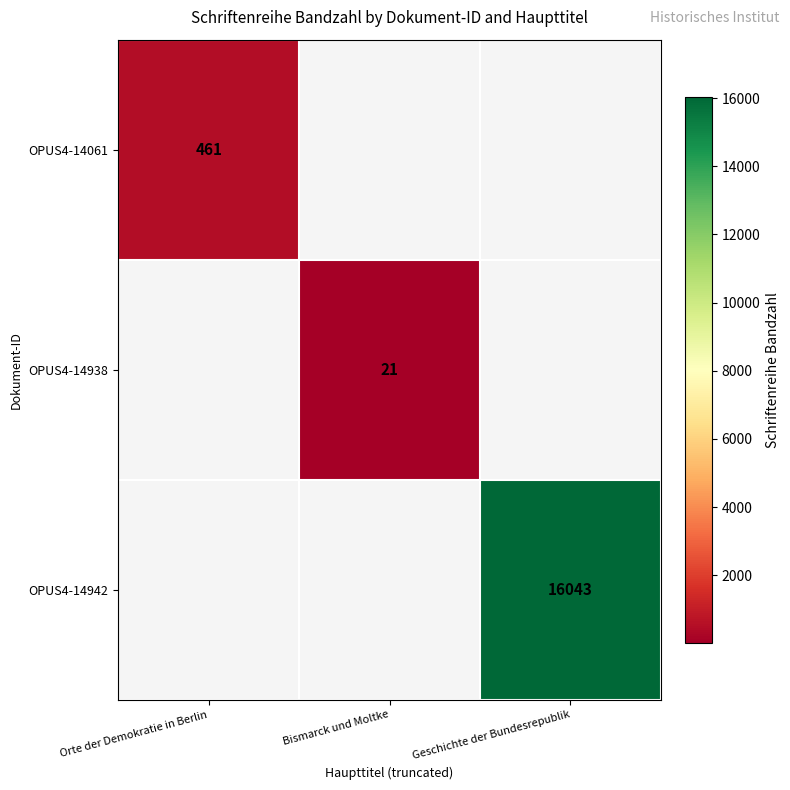

At how many categories does at least one series exceed 6399?

1